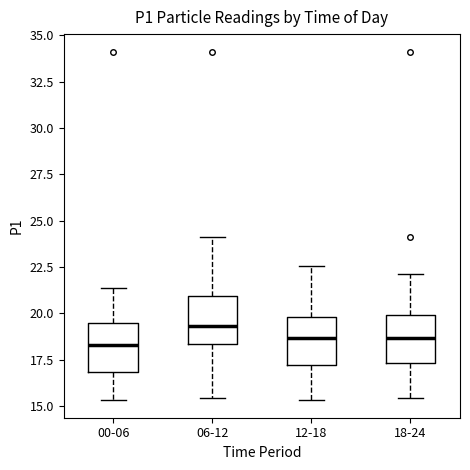

Reading left to right, transcribe this box plot: for each box, give where its median line is, the range the box spans, and where its two whiskers end, as read against the y-axis. The values are not printed on the chart, so give them approximately, as read against the axis.

00-06: median 18.5, box 17.0 to 19.5, whiskers 15.5 to 21.5
06-12: median 19.5, box 18.5 to 21.0, whiskers 15.5 to 24.0
12-18: median 18.5, box 17.0 to 20.0, whiskers 15.5 to 22.5
18-24: median 18.5, box 17.5 to 20.0, whiskers 15.5 to 22.0